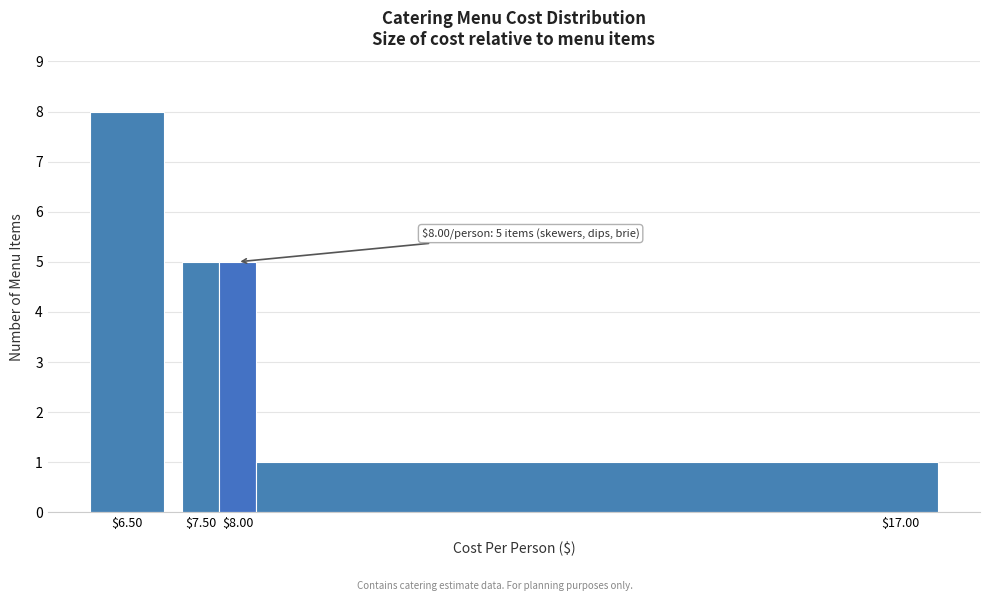

Over which range of the x-axis is the bar tallest?

6.00 to 7.00